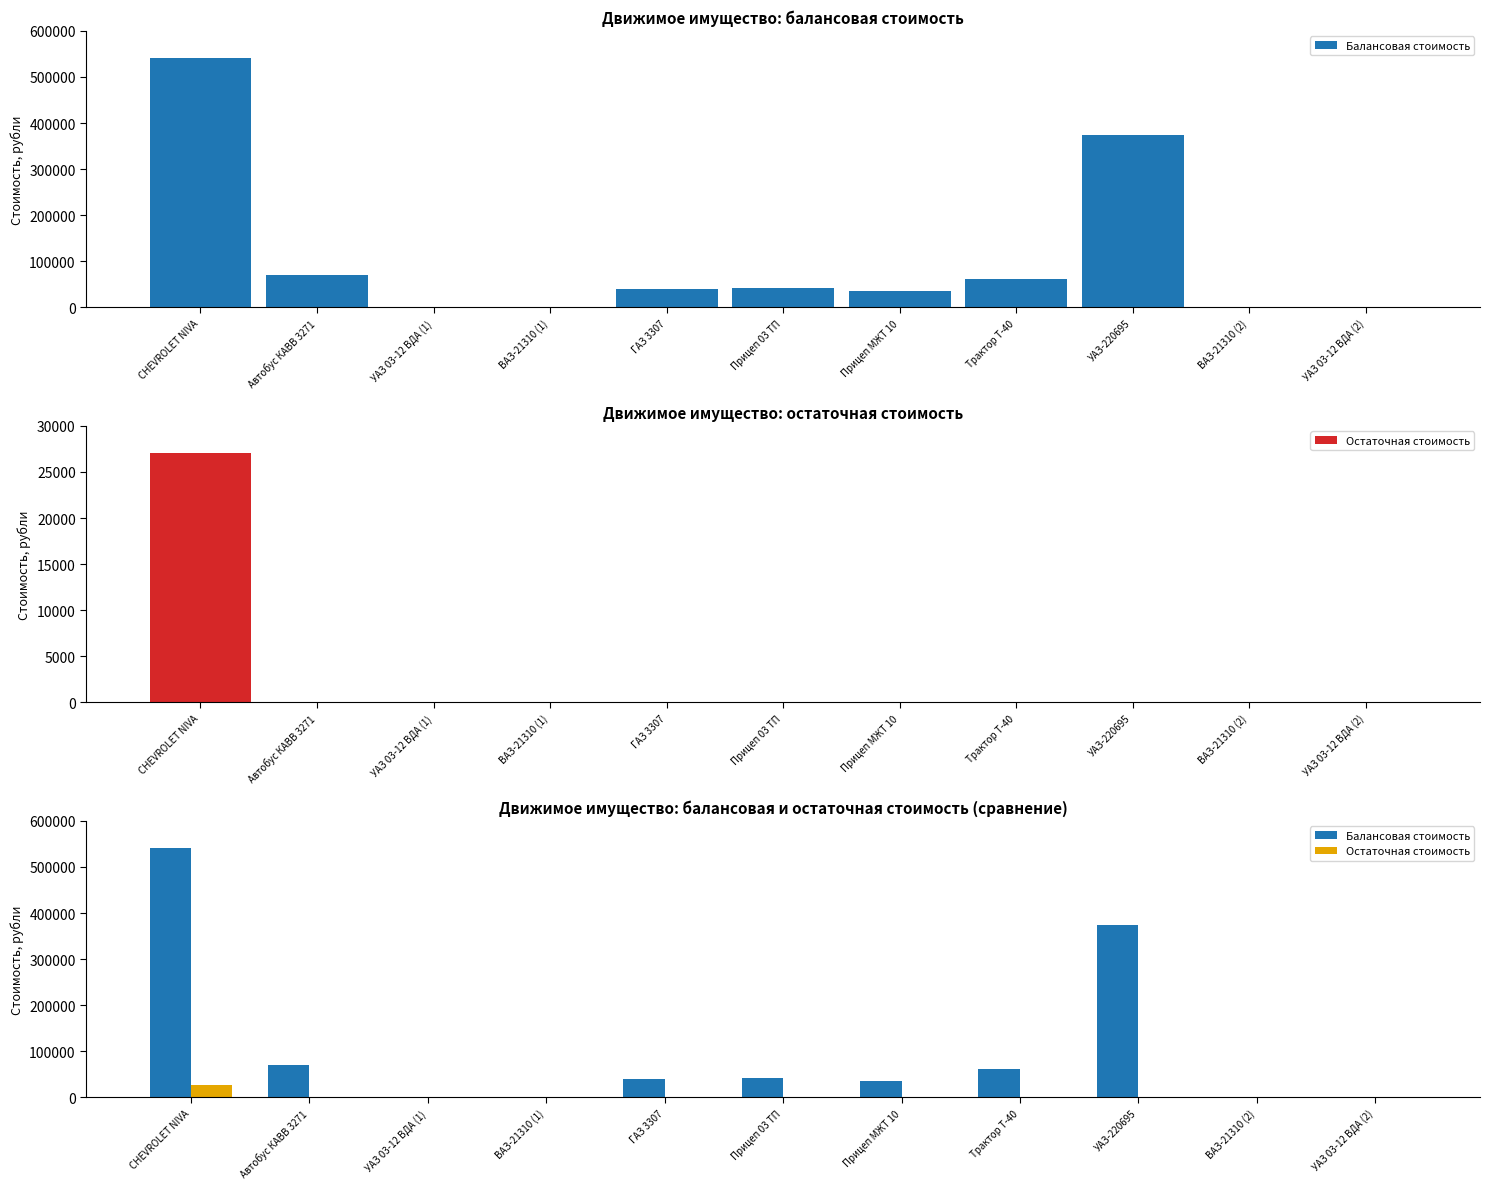

Rank the categories by Остаточная стоимость value from lowest to highest.

Автобус КАВВ 3271, УАЗ 03-12 ВДА (1), ВАЗ-21310 (1), ГАЗ 3307, Прицеп 03 ТП, Прицеп МЖТ 10, Трактор Т-40, УАЗ-220695, ВАЗ-21310 (2), УАЗ 03-12 ВДА (2), CHEVROLET NIVA